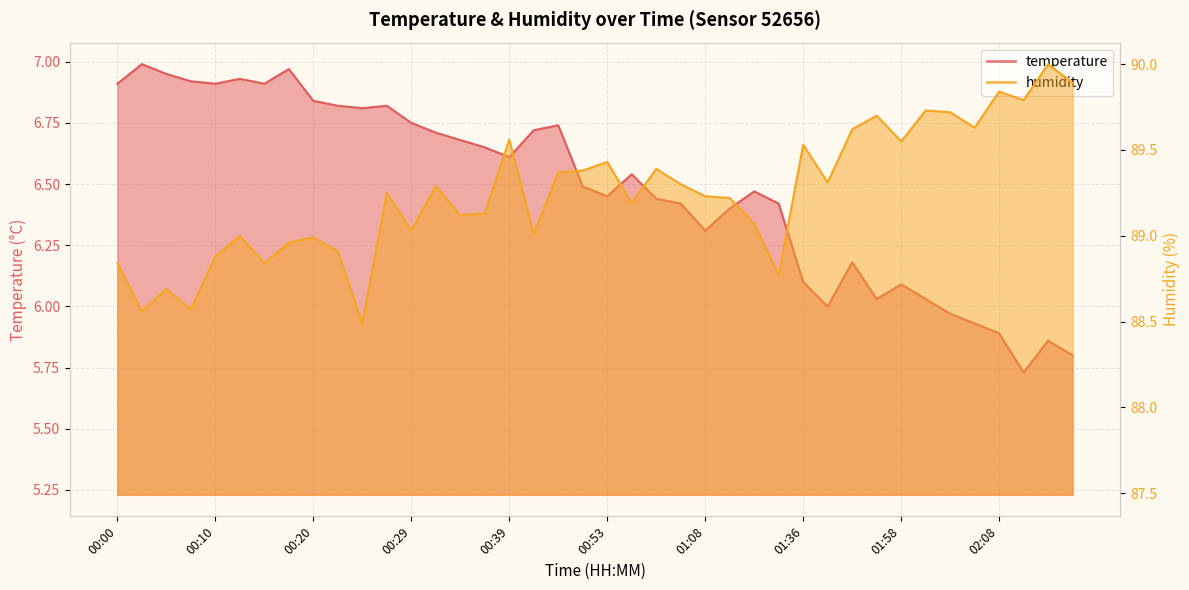

What is the average value of the temperature series?

6.5